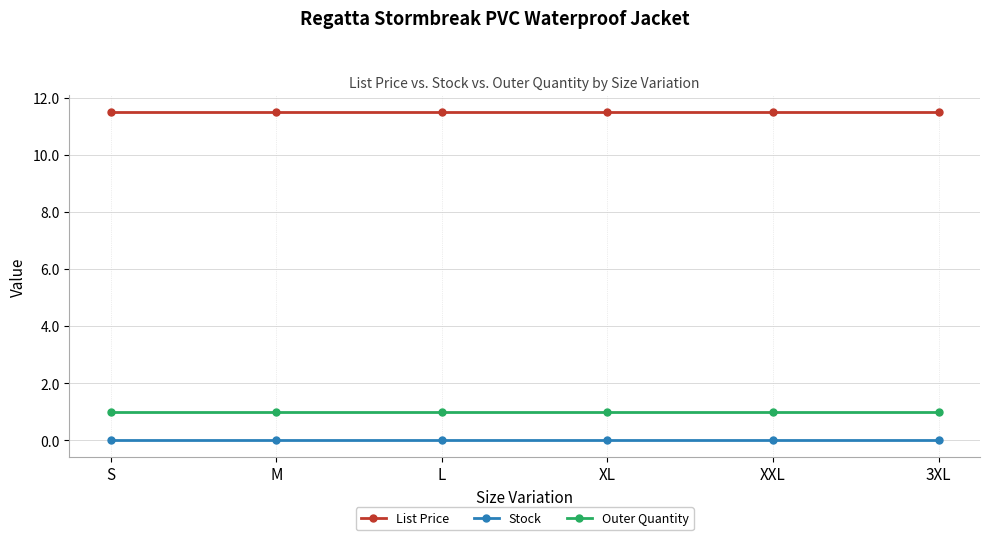

What is the label of the 1st point from the left?

S